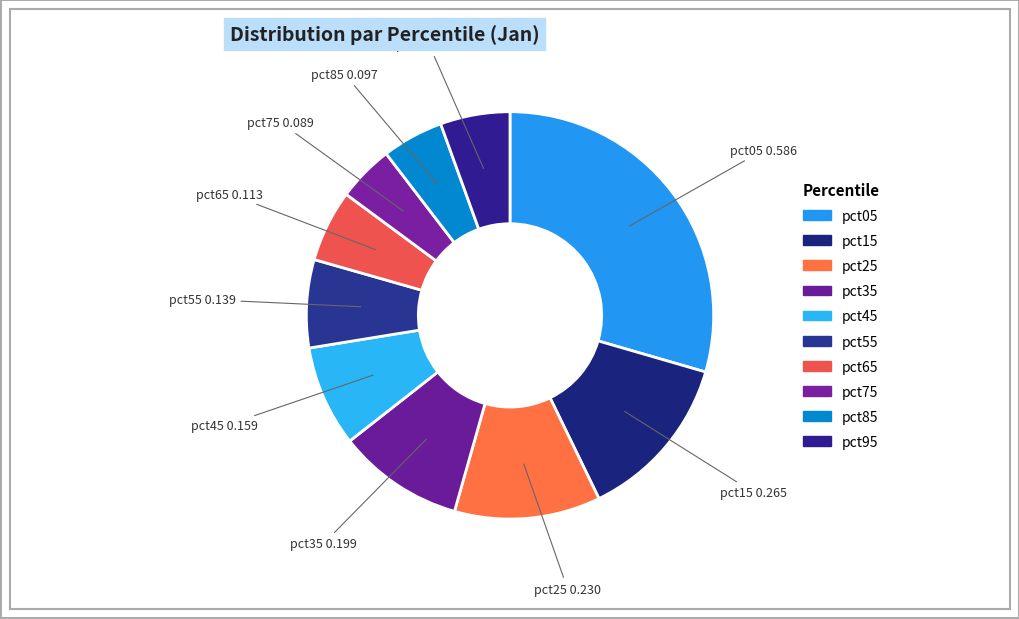

Which slice is the smallest?

pct75